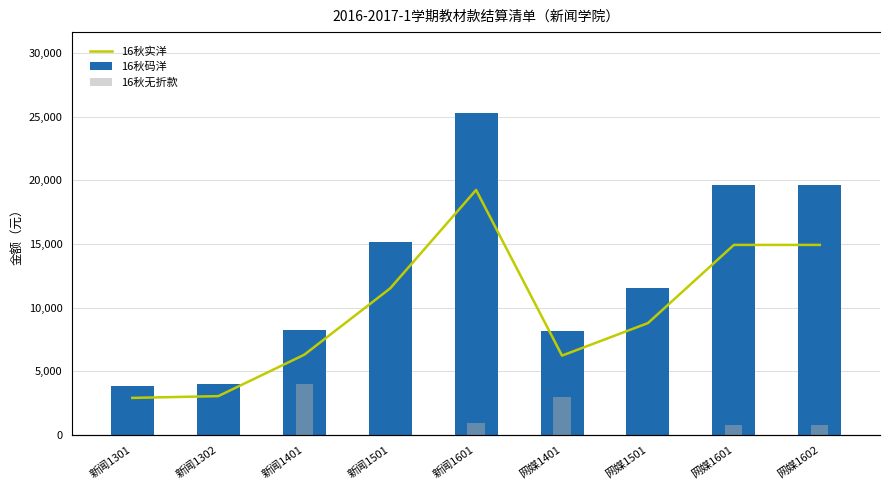

Which series has the largest range (max minus min)?

16秋码洋